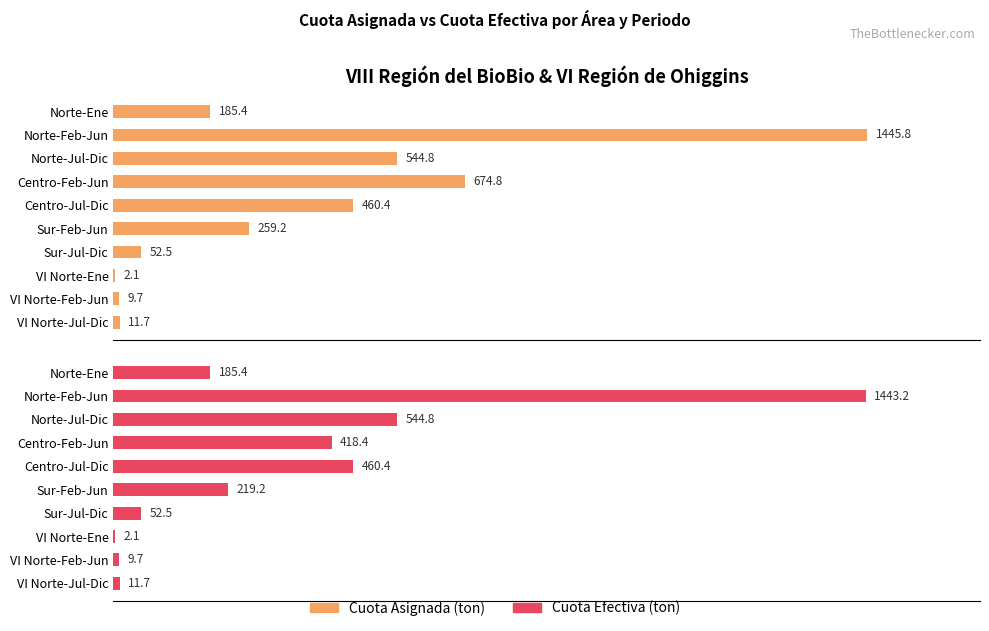

What are all the series names shown in the legend?

Cuota Asignada (ton), Cuota Efectiva (ton)